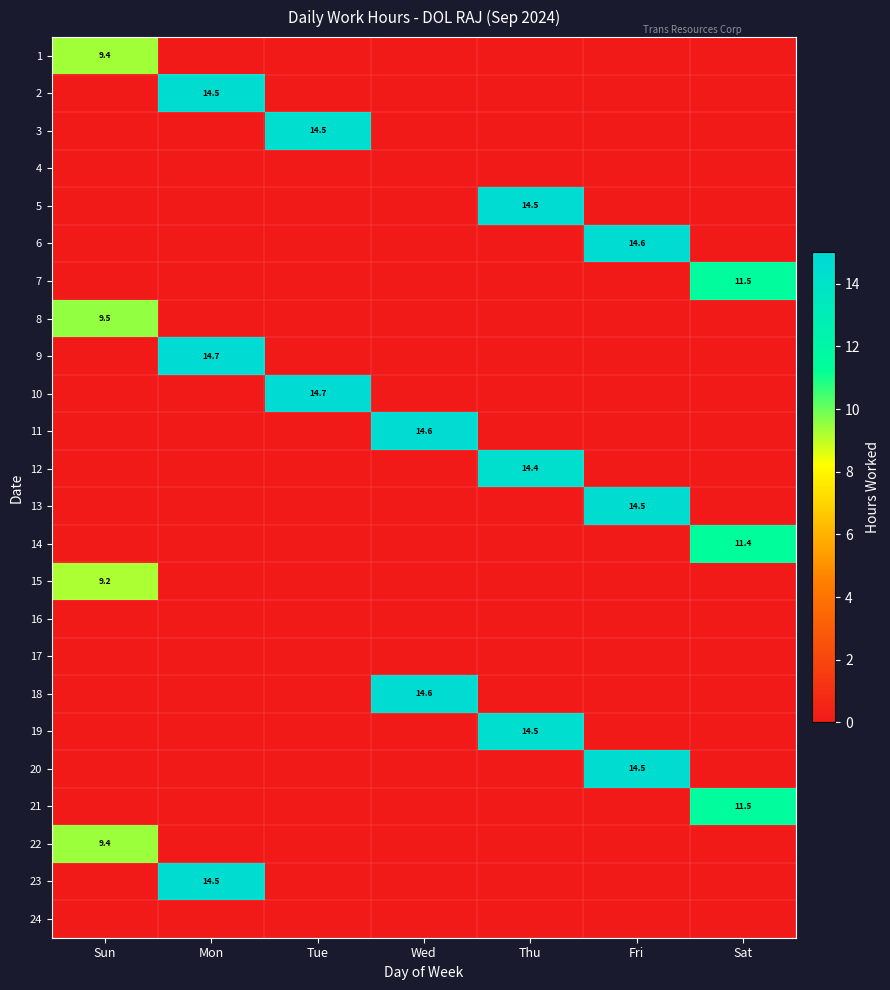

List the series in order of their peak value, lowest first.

4, 16, 17, 24, 15, 1, 22, 8, 14, 7, 21, 12, 3, 19, 2, 13, 20, 23, 5, 6, 11, 18, 10, 9